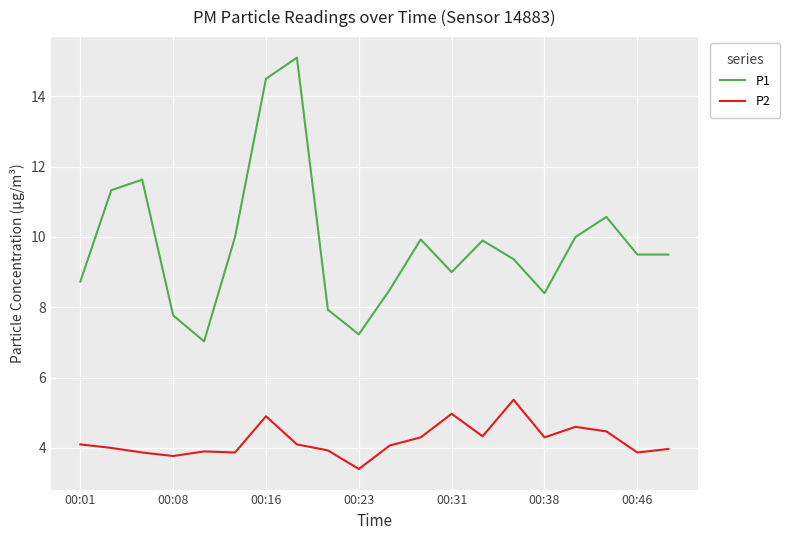

Which series has the largest range (max minus min)?

P1